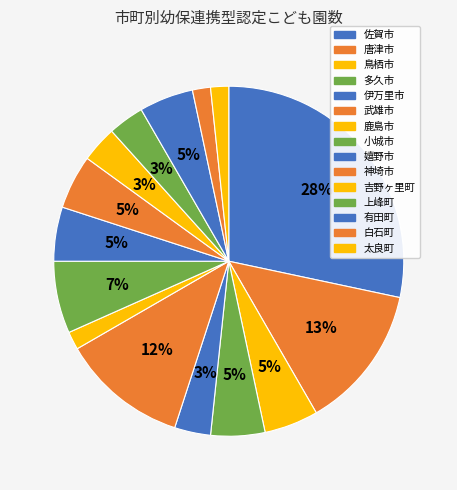

How many segments does this pie chart have?

15